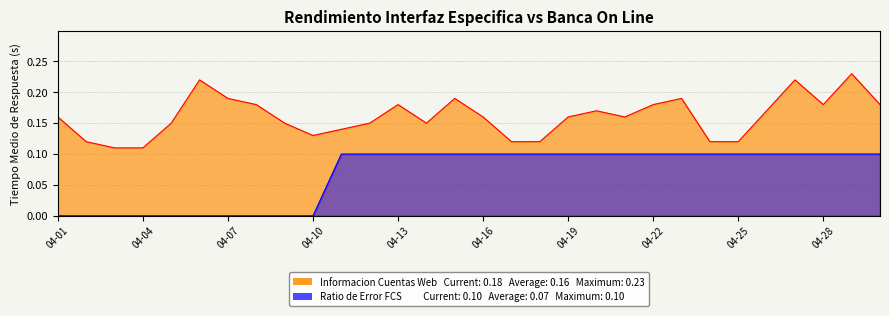

What are all the series names shown in the legend?

Informacion Cuentas Web, Ratio de Error FCS